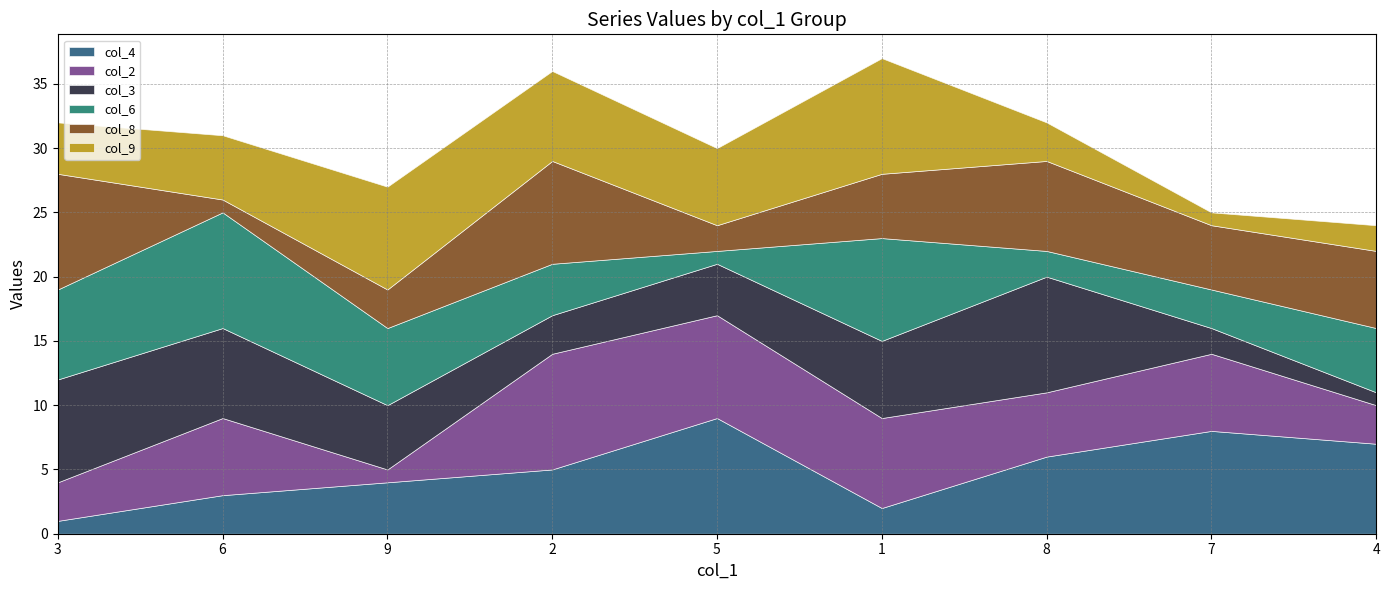

True or false: col_3 has more than 0 points higher than both neighbors.

True